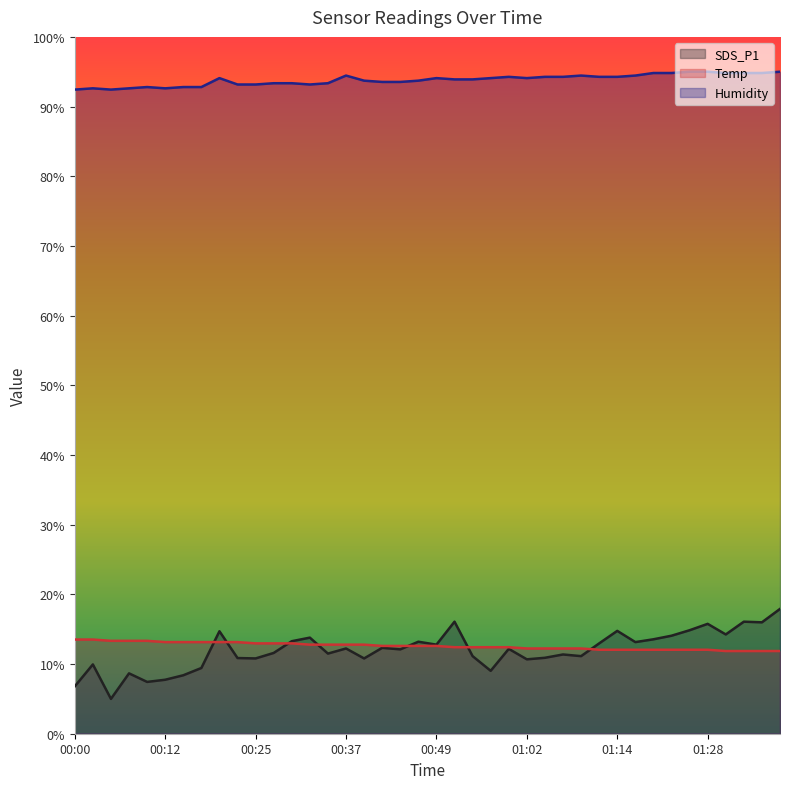

What is the value of the Humidity point at the 17th from the left?

93.7